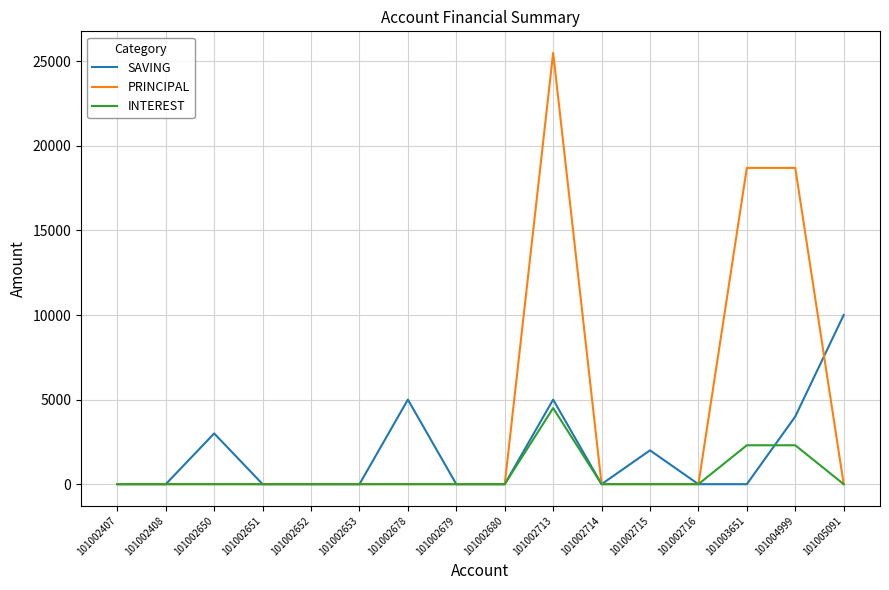

Reading left to right, transcribe all the data shown in this chart.

SAVING: 0	0	3000	0	0	0	5000	0	0	5000	0	2000	0	0	4000	10000
PRINCIPAL: 0	0	0	0	0	0	0	0	0	25500	0	0	0	18700	18700	0
INTEREST: 0	0	0	0	0	0	0	0	0	4500	0	0	0	2300	2300	0